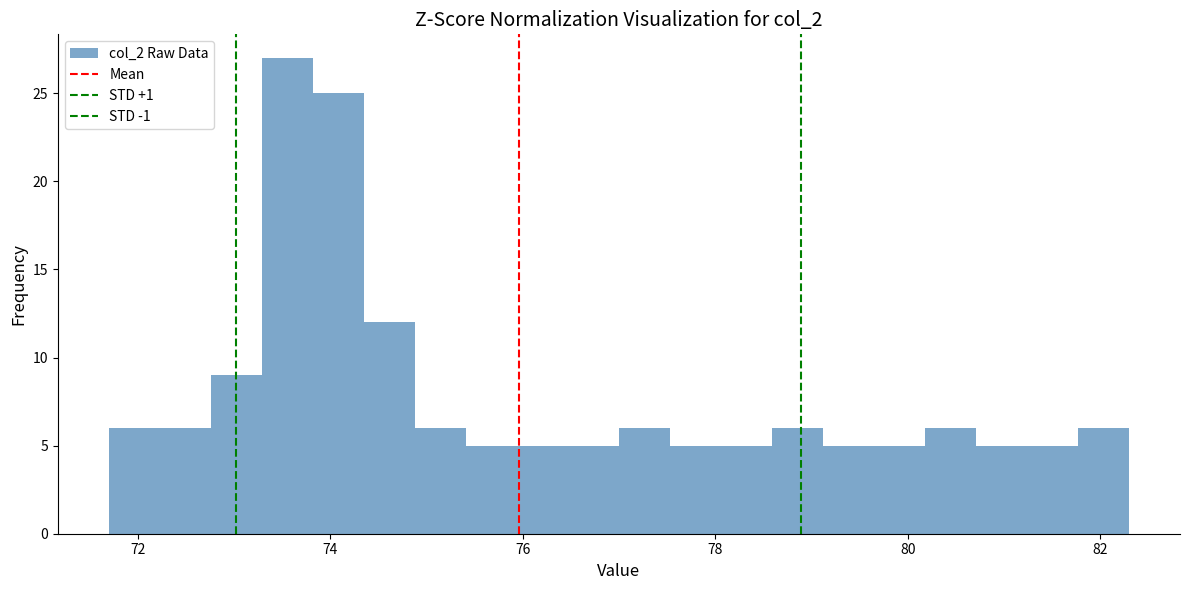

Around what value on the x-axis is the tallest bar? Give the approximate position of its centre, as read against the axis.

73.6